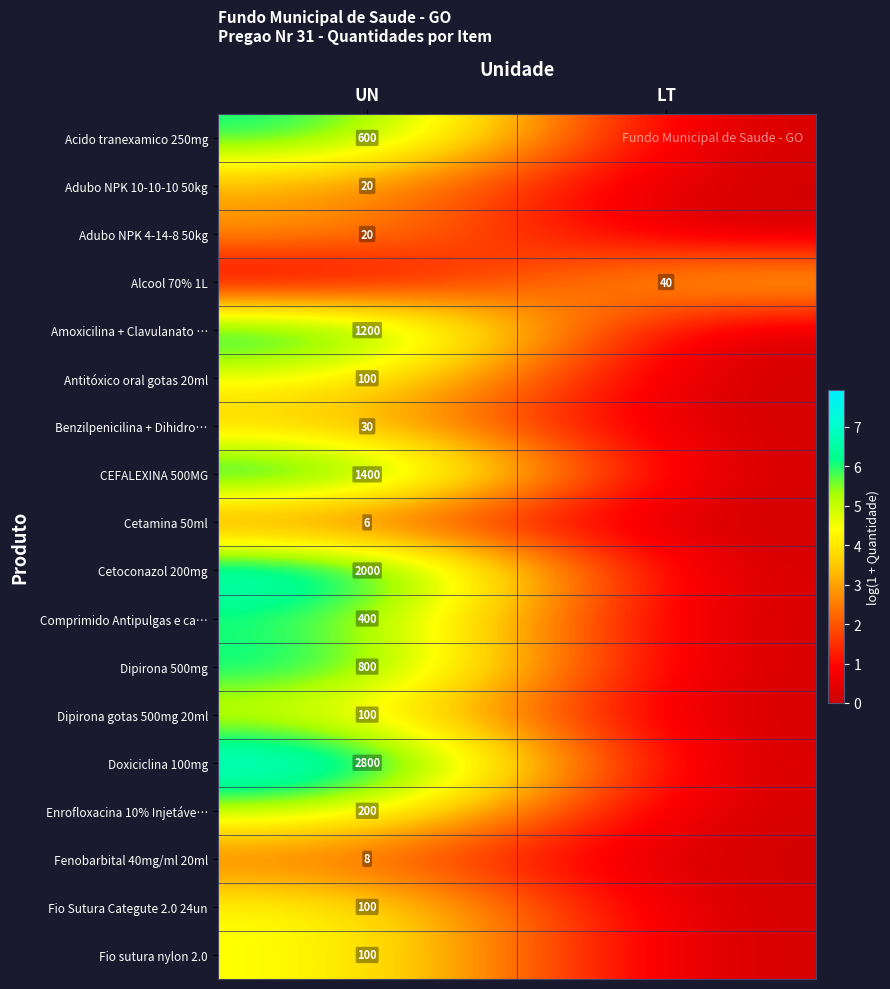

The CEFALEXINA 500MG series shows 1400 at UN. True or false?

True